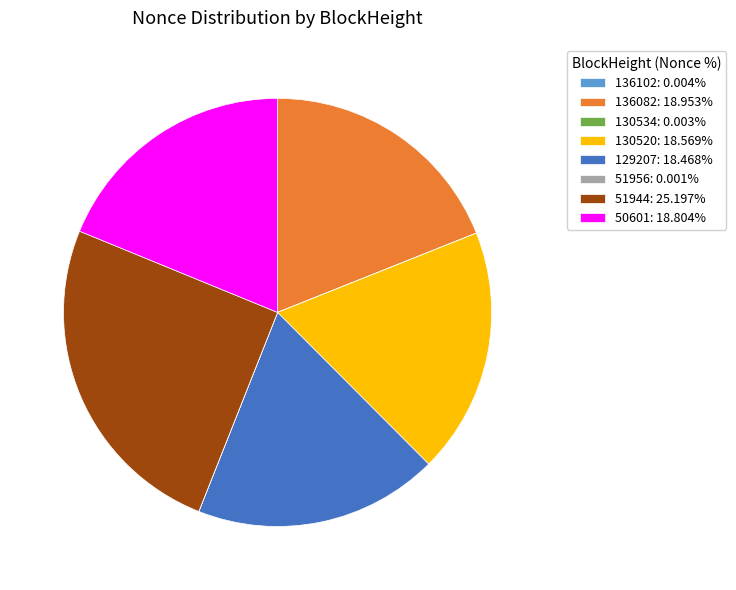

Approximately how many times larger is the value at 130520: 18.569% compared to 129207: 18.468%?

1.0